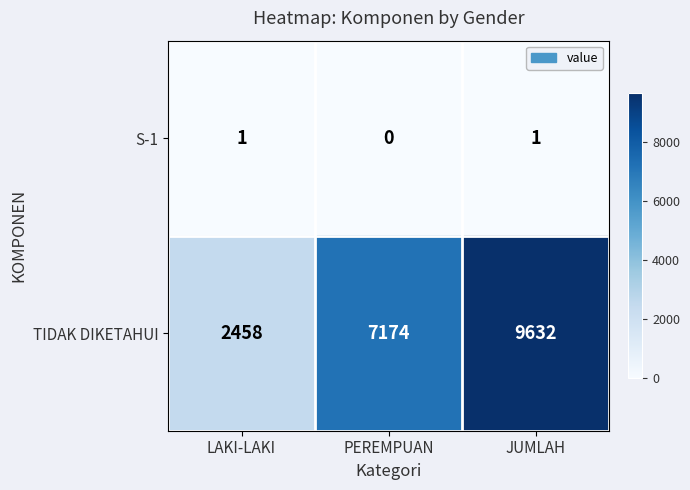

The value of S-1 at PEREMPUAN is 0. True or false?

True